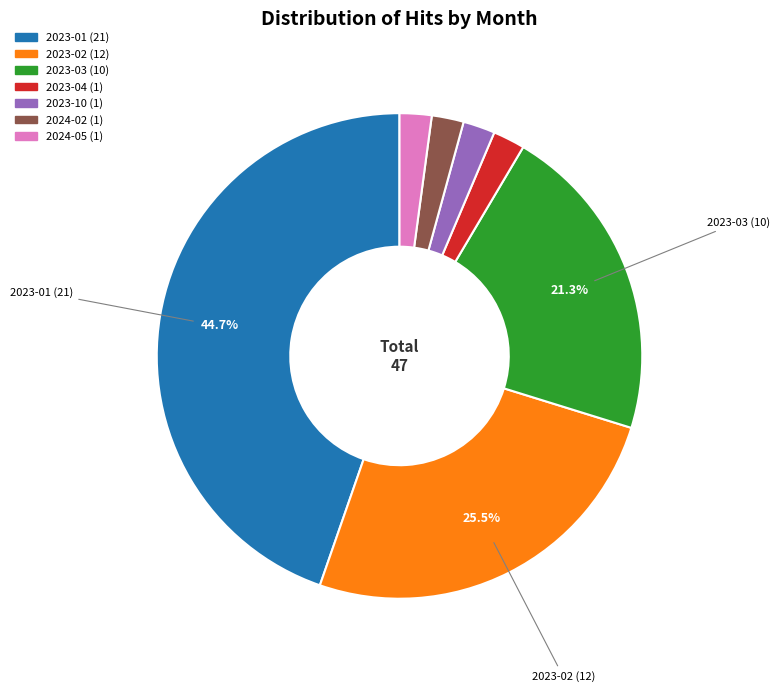

Is there a majority slice in this chart?

No